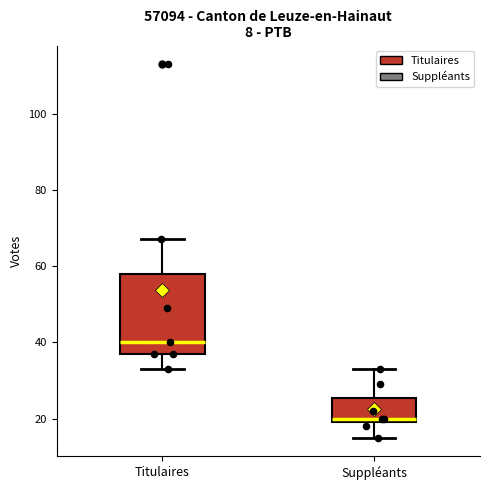

Reading left to right, transcribe this box plot: for each box, give where its median line is, the range the box spans, and where its two whiskers end, as read against the y-axis. The values are not printed on the chart, so give them approximately, as read against the axis.

Titulaires: median 40, box 38 to 58, whiskers 34 to 68
Suppléants: median 20 (just above the box's lower edge), box 20 to 26, whiskers 16 to 34